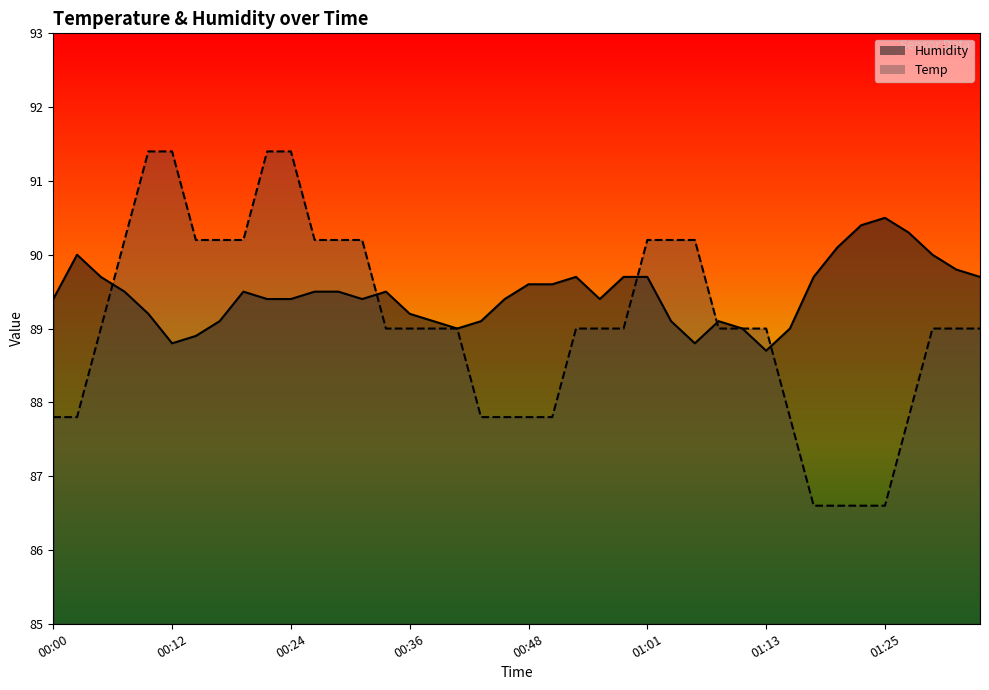

Reading right to left, what are all the values shown in this chart?

Temp: 01:35=89.0	01:32=89.0	01:30=89.0	01:27=87.8	01:25=86.6	01:23=86.6	01:20=86.6	01:18=86.6	01:15=87.8	01:13=89.0	01:10=89.0	01:08=89.0	01:06=90.2	01:03=90.2	01:01=90.2	00:58=89.0	00:56=89.0	00:53=89.0	00:51=87.8	00:48=87.8	00:46=87.8	00:44=87.8	00:41=89.0	00:39=89.0	00:36=89.0	00:34=89.0	00:31=90.2	00:29=90.2	00:26=90.2	00:24=91.4	00:22=91.4	00:19=90.2	00:17=90.2	00:14=90.2	00:12=91.4	00:09=91.4	00:07=90.2	00:05=89.0	00:02=87.8	00:00=87.8
Humidity: 01:35=89.7	01:32=89.8	01:30=90.0	01:27=90.3	01:25=90.5	01:23=90.4	01:20=90.1	01:18=89.7	01:15=89.0	01:13=88.7	01:10=89.0	01:08=89.1	01:06=88.8	01:03=89.1	01:01=89.7	00:58=89.7	00:56=89.4	00:53=89.7	00:51=89.6	00:48=89.6	00:46=89.4	00:44=89.1	00:41=89.0	00:39=89.1	00:36=89.2	00:34=89.5	00:31=89.4	00:29=89.5	00:26=89.5	00:24=89.4	00:22=89.4	00:19=89.5	00:17=89.1	00:14=88.9	00:12=88.8	00:09=89.2	00:07=89.5	00:05=89.7	00:02=90.0	00:00=89.4